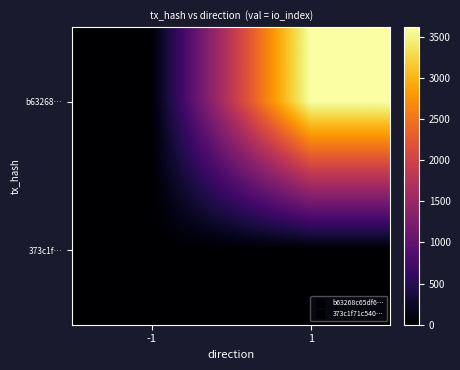

Which series has the largest total across all categories?

b63268…